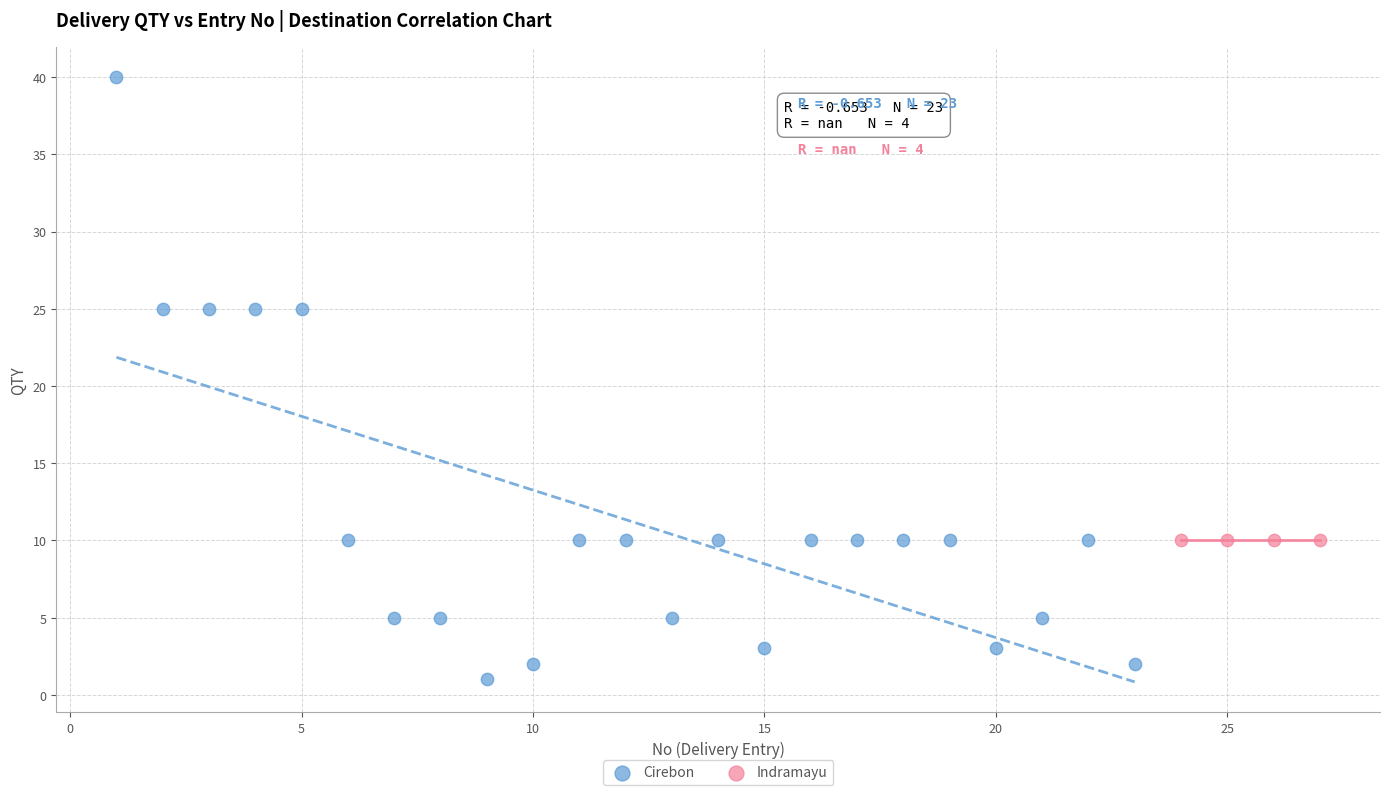

Which series reaches the minimum Y coordinate?

Cirebon